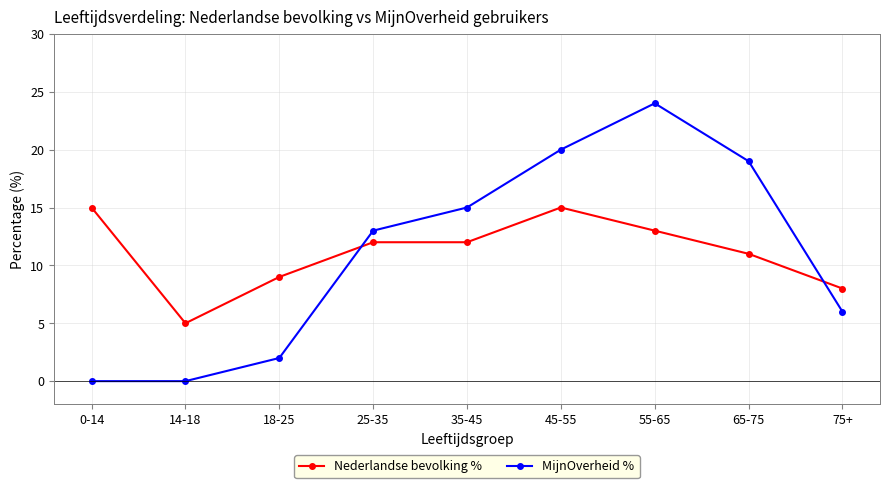

How many Nederlandse bevolking % values are between 9 and 13?

5